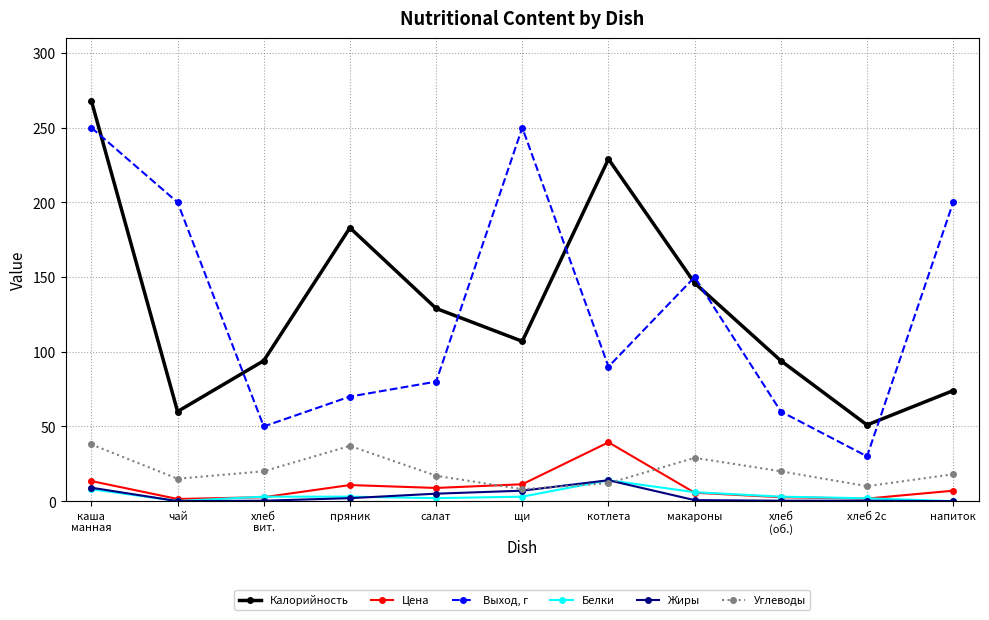

What are all the series names shown in the legend?

Калорийность, Цена, Выход, г, Белки, Жиры, Углеводы